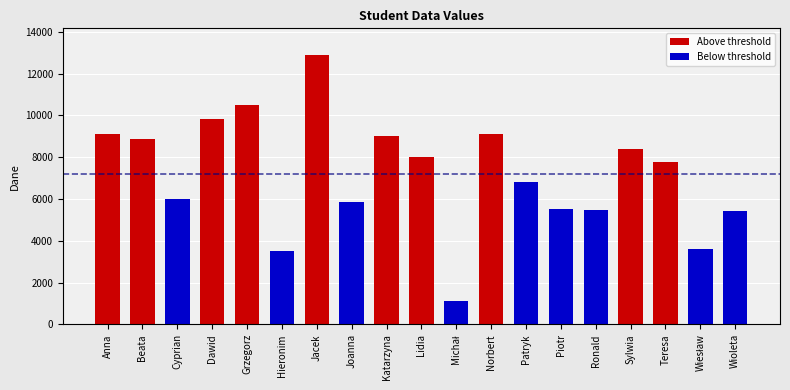

Is it true that Below threshold equals 0 at Norbert?

True